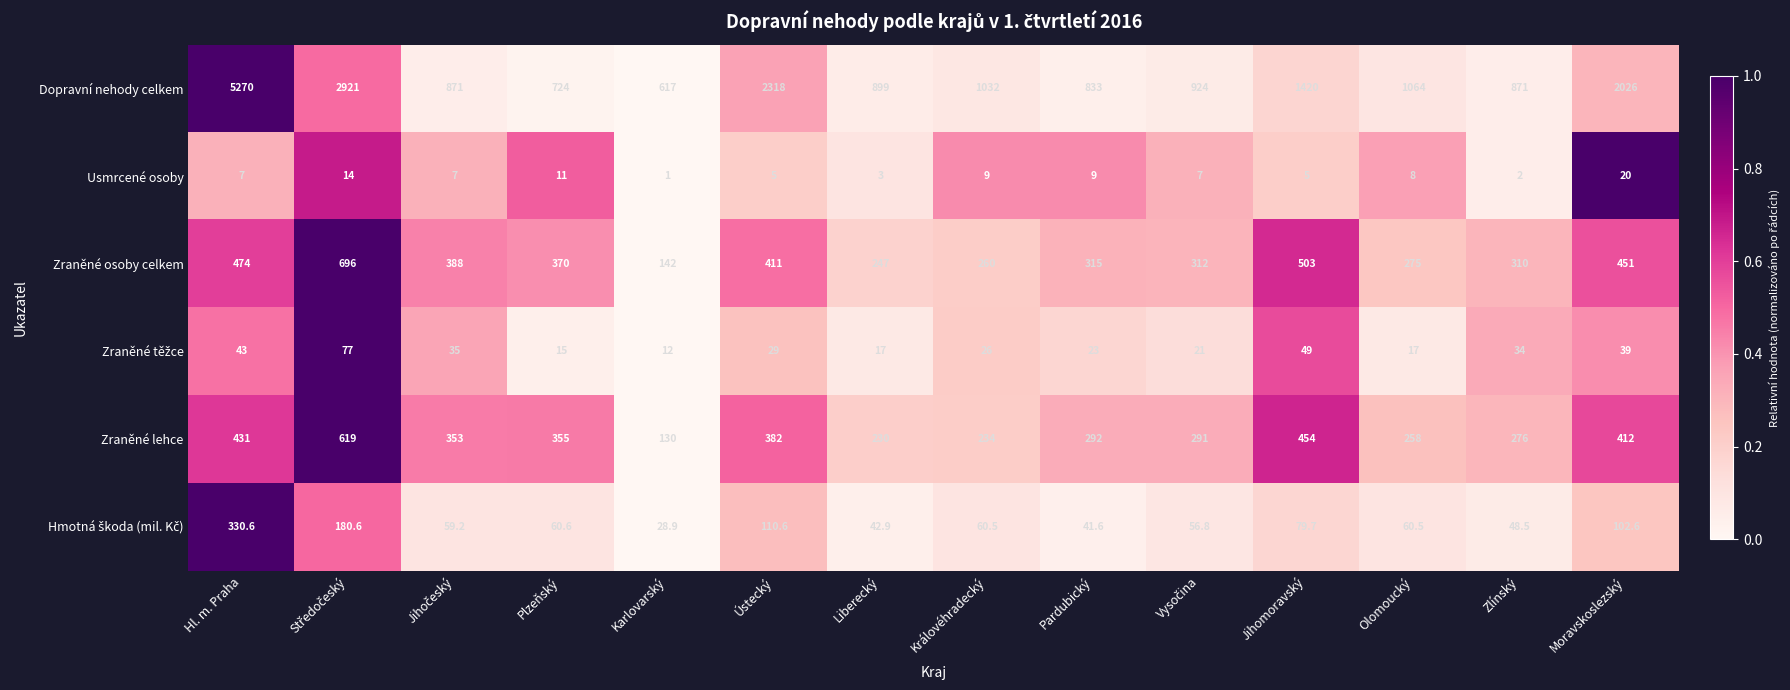

Which series has the largest range (max minus min)?

Dopravní nehody celkem